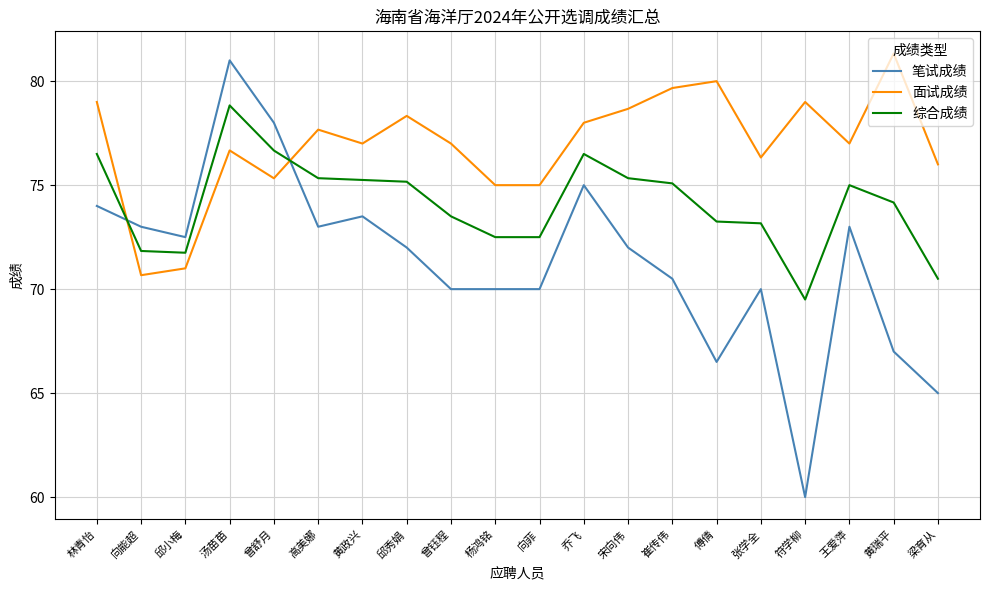

Where is the first local minimum for 笔试成绩?

邱小梅